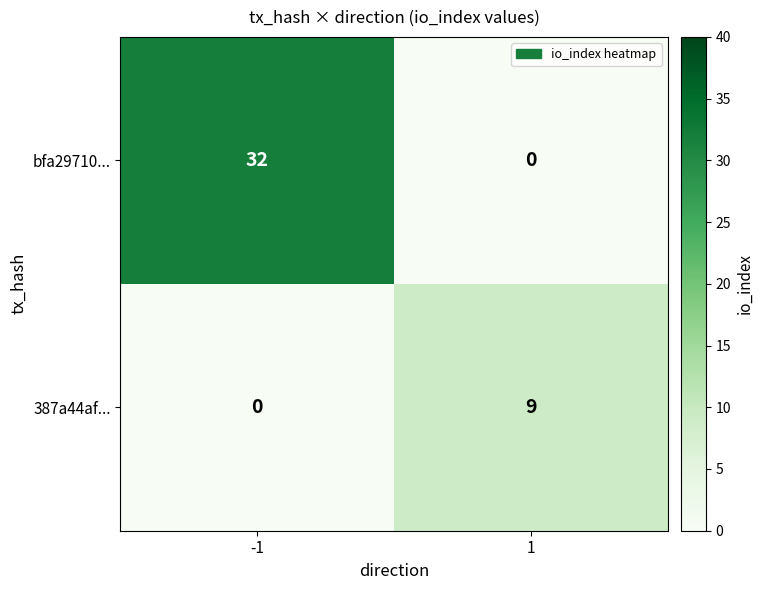

What is the sum of all bfa29710... values?

32